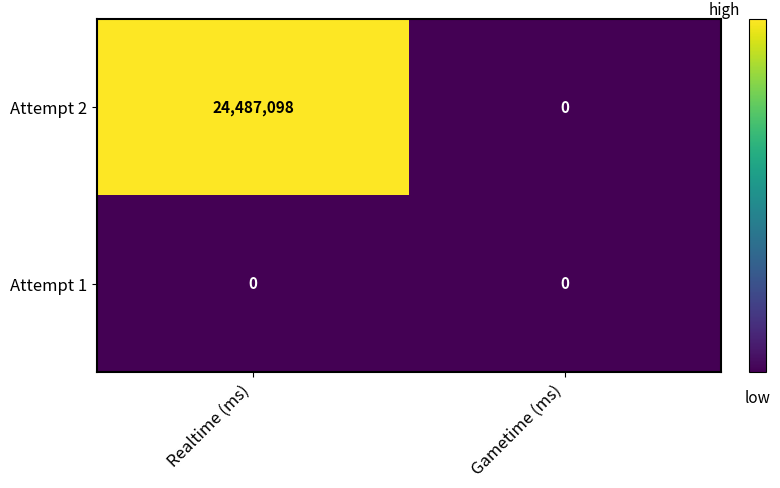

Which series has the largest range (max minus min)?

Attempt 2